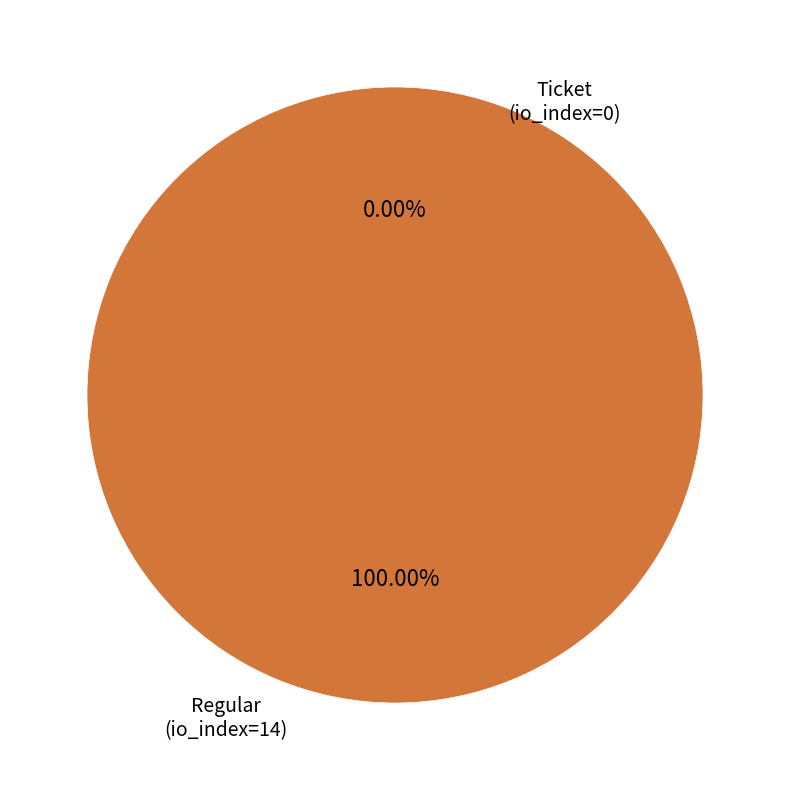

Is Regular (io_index=14) the majority of the pie?

Yes